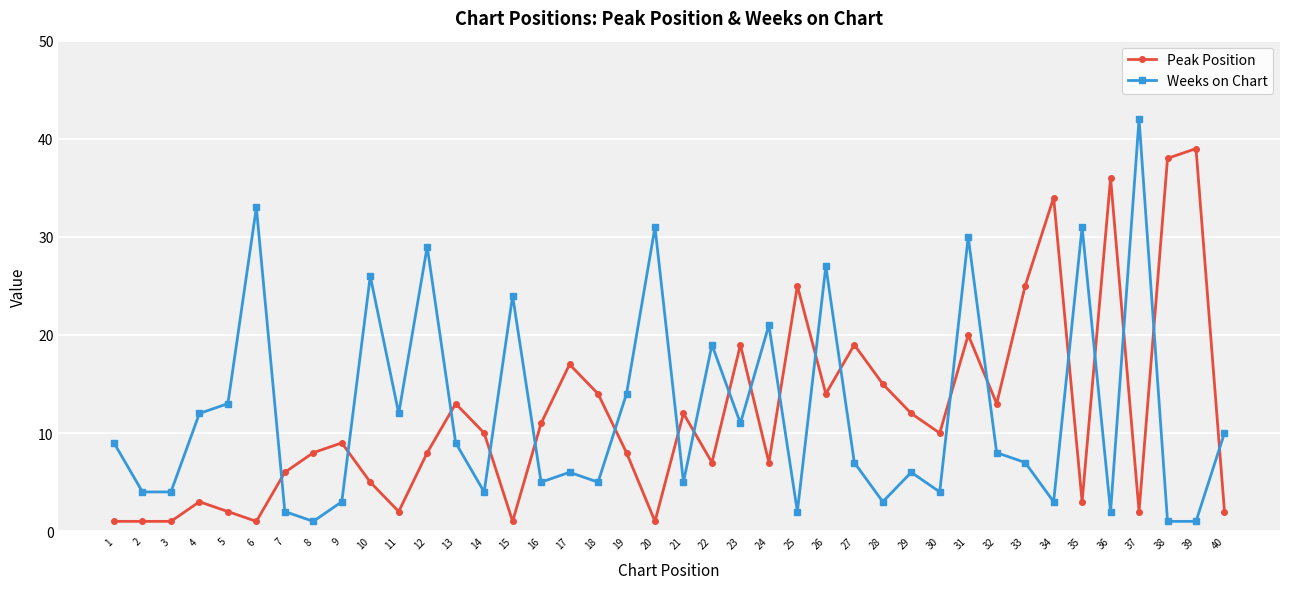

Is this an area chart (filled region under the line)?

No